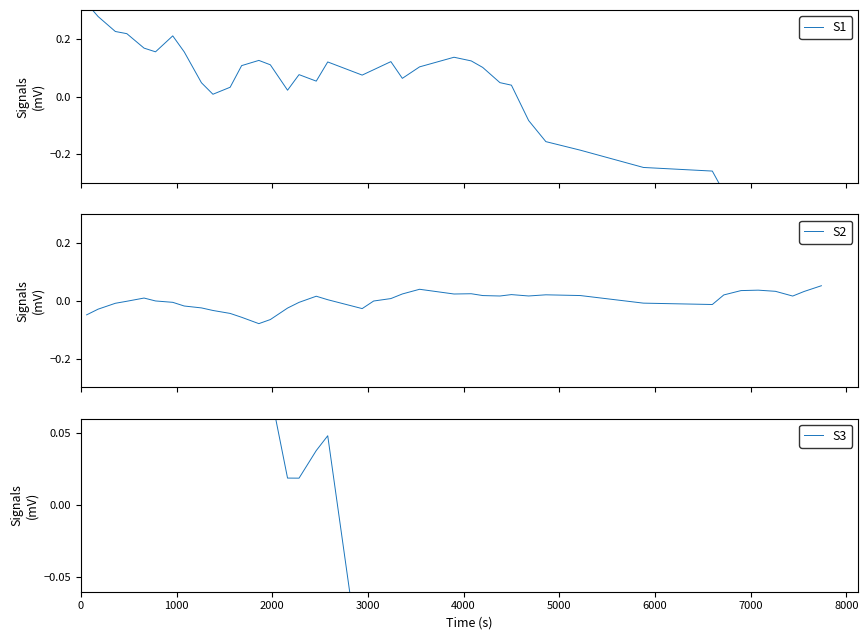

Rank the series by their maximum value, from highest to lowest.

S3, S1, S2